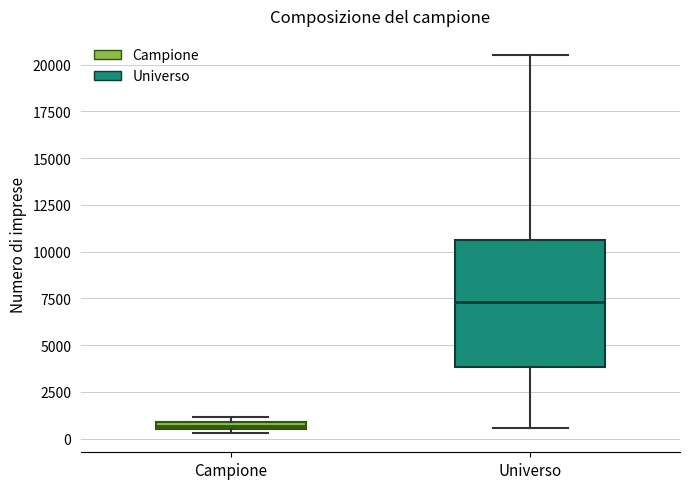

Where does the upper whisker of the box for Universo end on the y-axis? The values are not printed on the chart, so give them approximately, as read against the axis.

20500